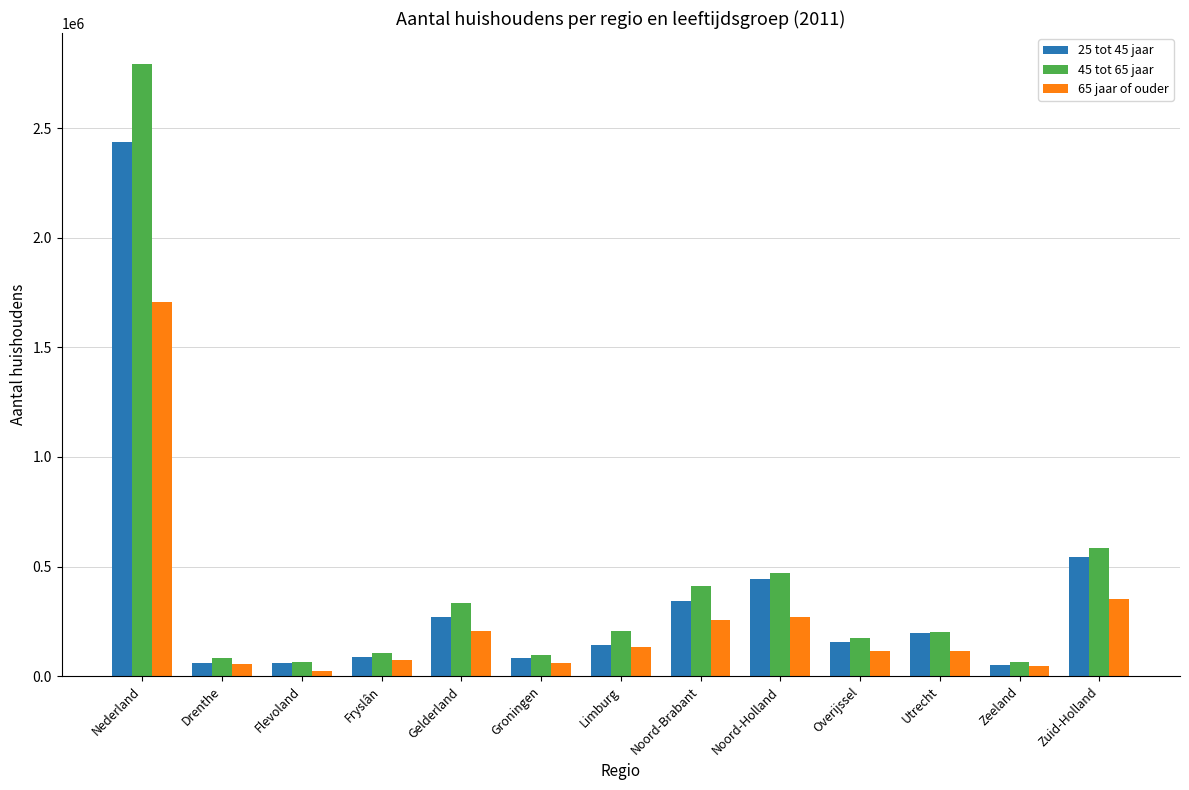

The value of 25 tot 45 jaar at Nederland is 3268431. True or false?

False